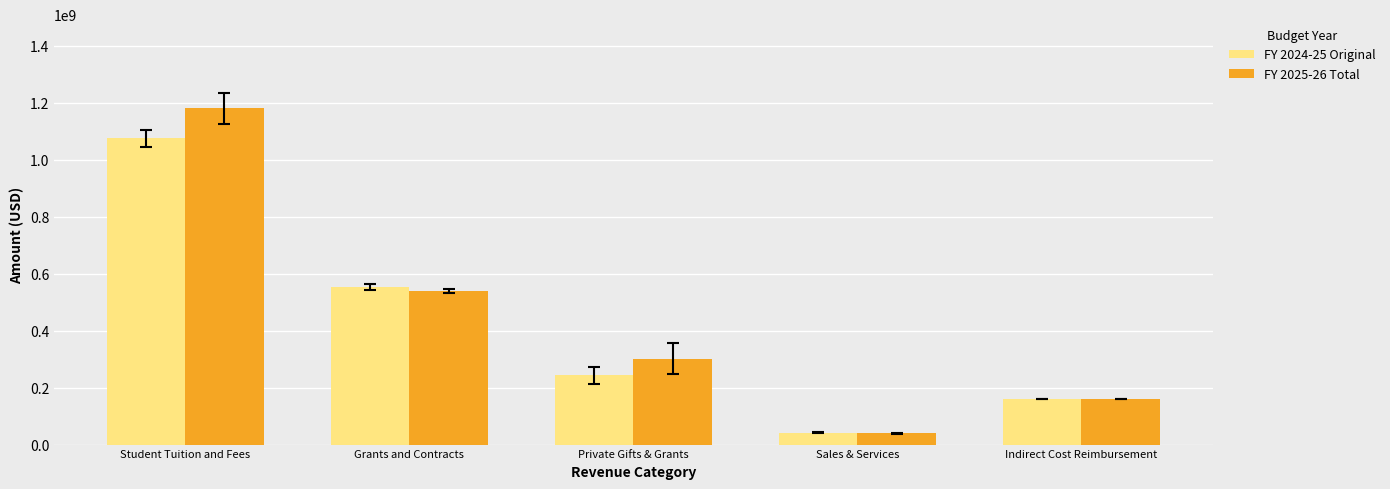

What is the sum of all FY 2025-26 Total values?

2221929654.4